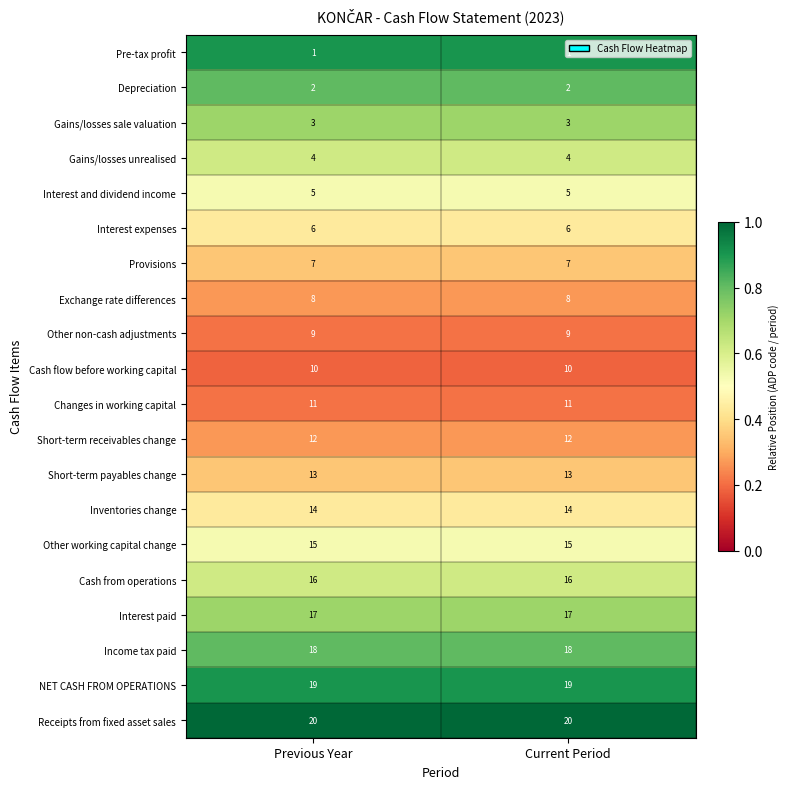

What is the greatest value displayed?

20